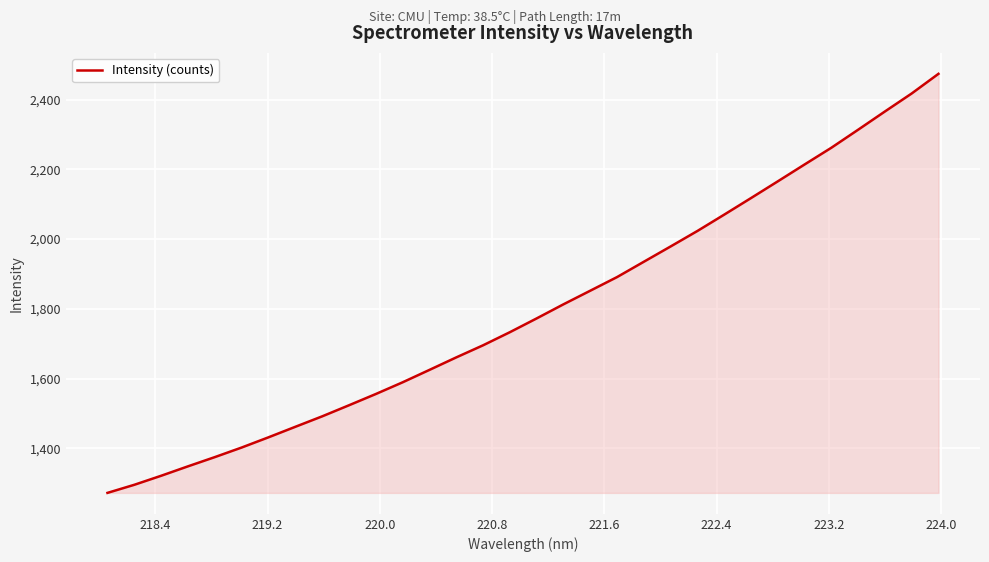

What is the difference between the maximum and minimum values?

1201.8